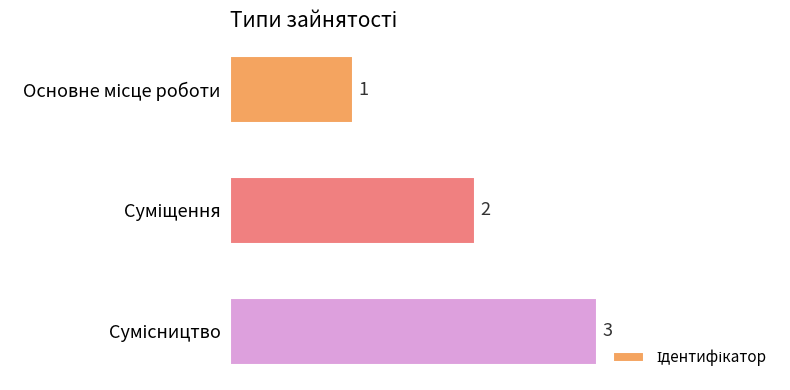

What is the greatest value displayed?

3